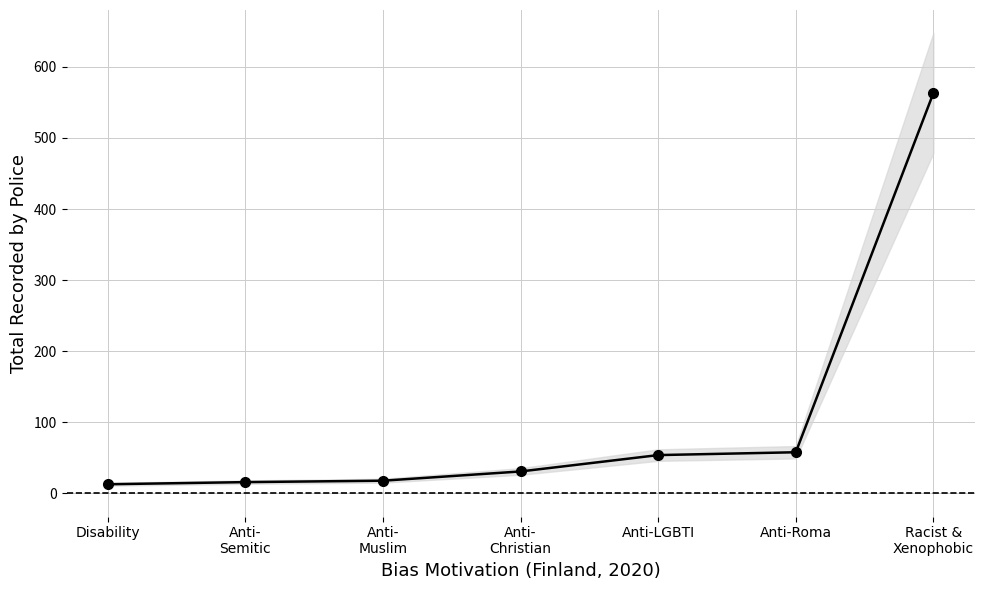

Which label corresponds to the largest value in the chart?

Racist &
Xenophobic